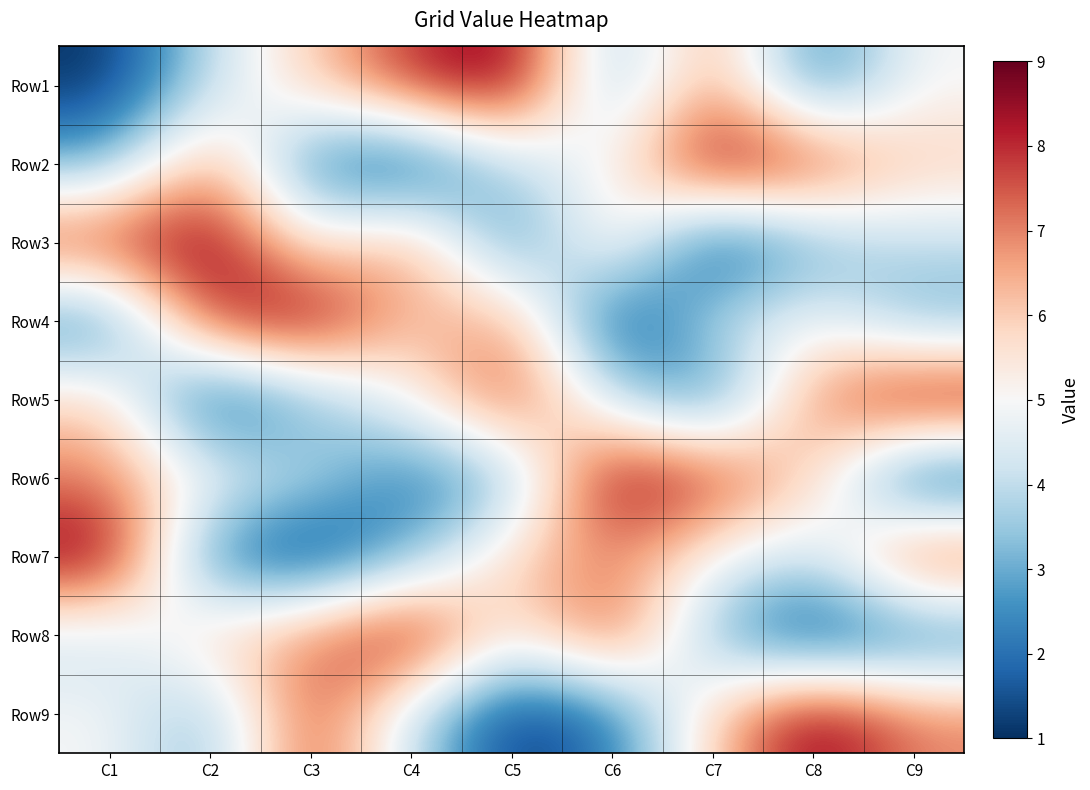

What is the spread (max minus min) of values at C6?

8